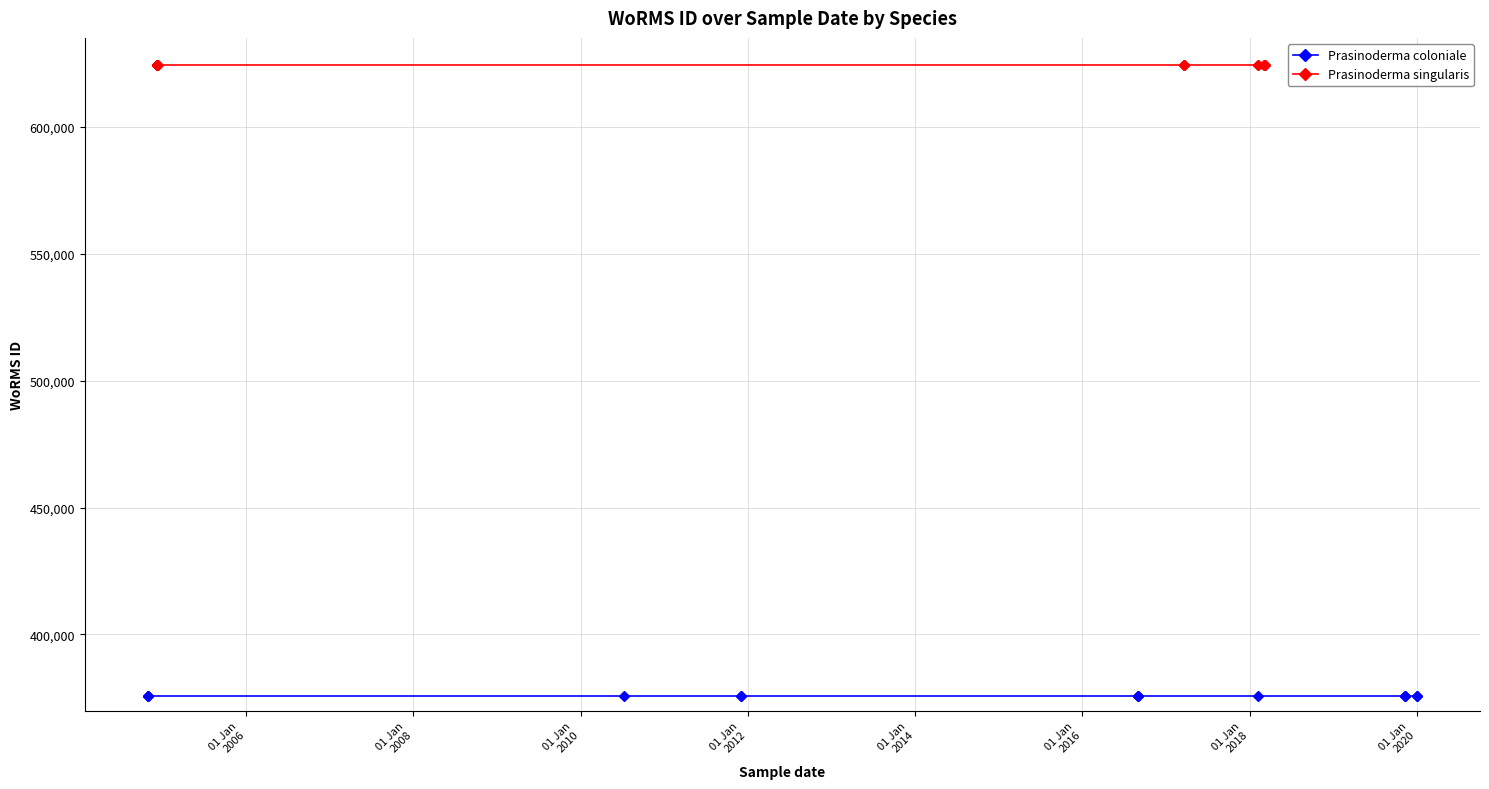

True or false: Prasinoderma singularis and Prasinoderma coloniale intersect in this chart.

False